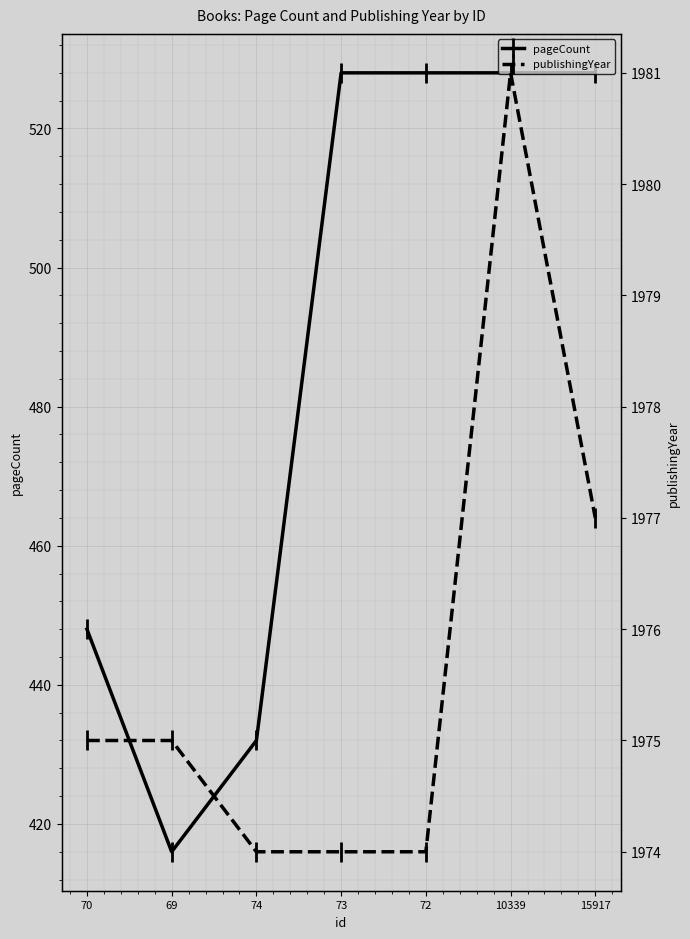

What is the average value of the pageCount series?

487